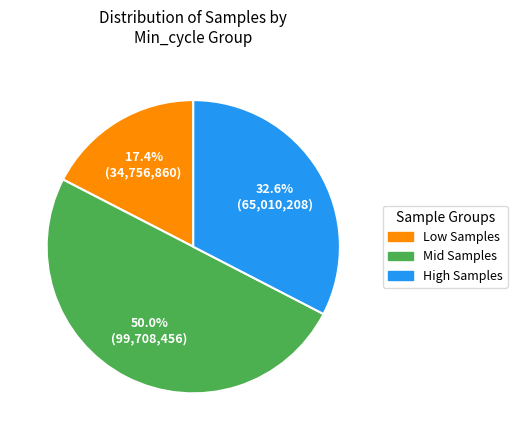

Rank the categories by value from highest to lowest.

Mid Samples, High Samples, Low Samples